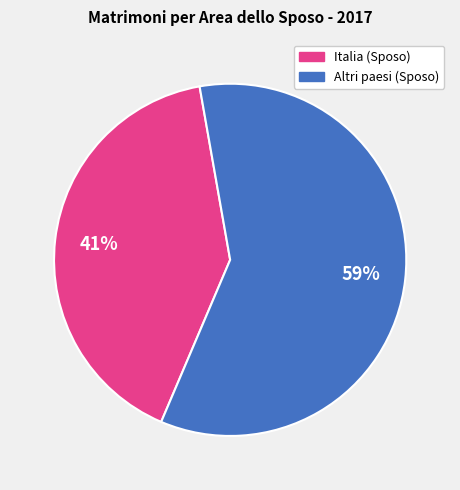

To the nearest percent, what is the average slice percentage?

50%